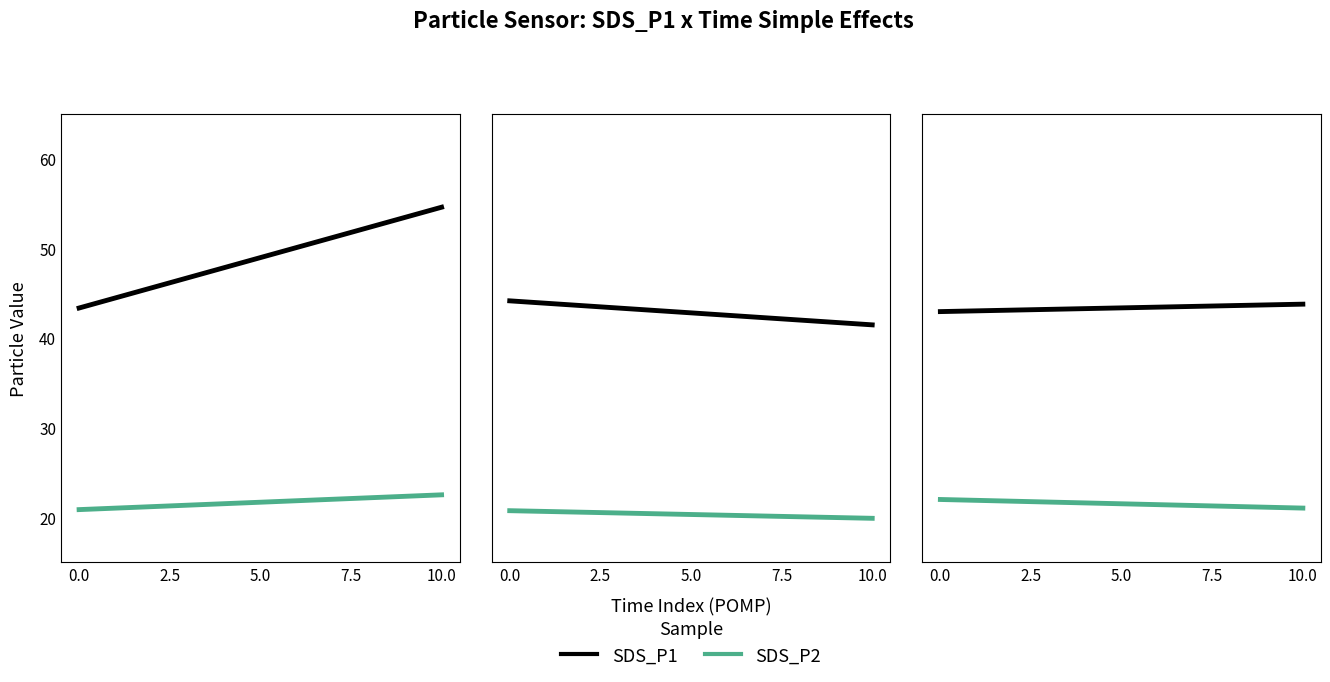

Read the SDS_P1 value at 10.0.

43.8